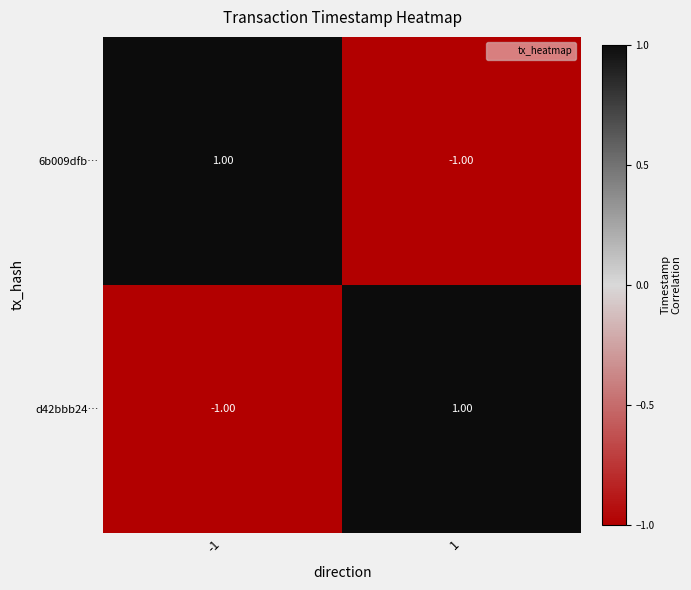

Count the number of categories in the chart.

2